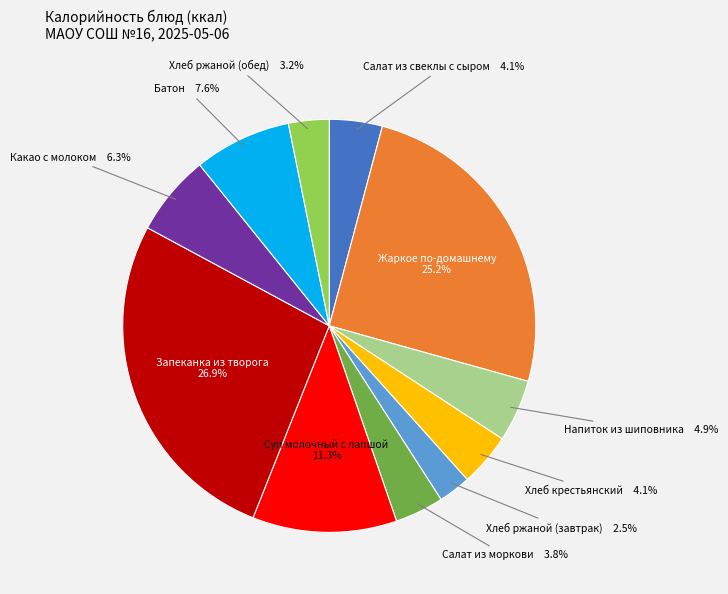

Does any single category account for the majority?

No